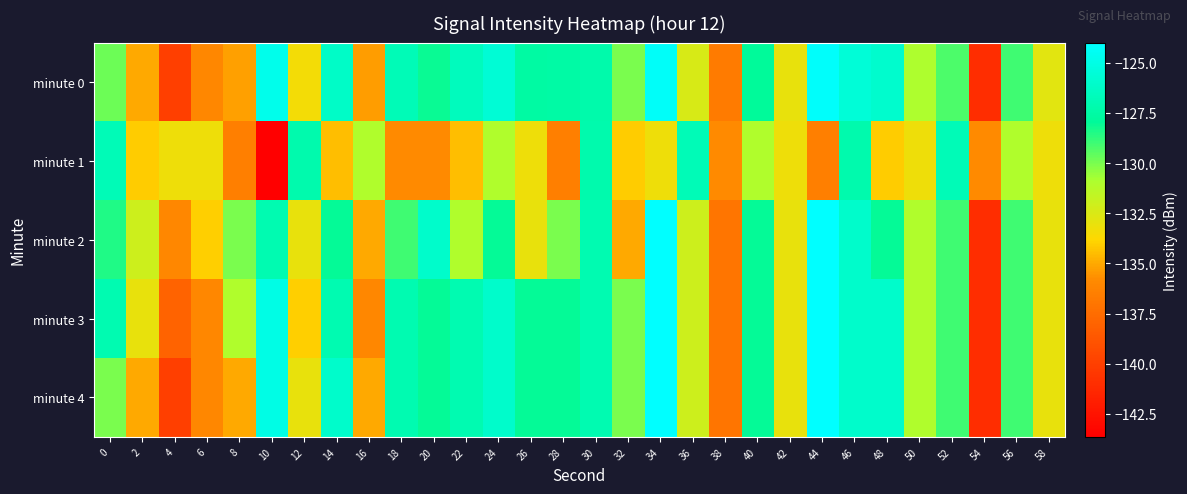

What is the minimum value shown in the chart?

-143.6